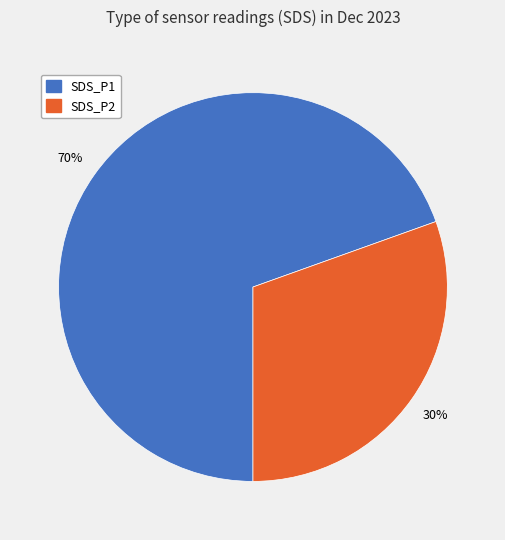

Is it true that SDS_P2 is 39% of the pie?

False